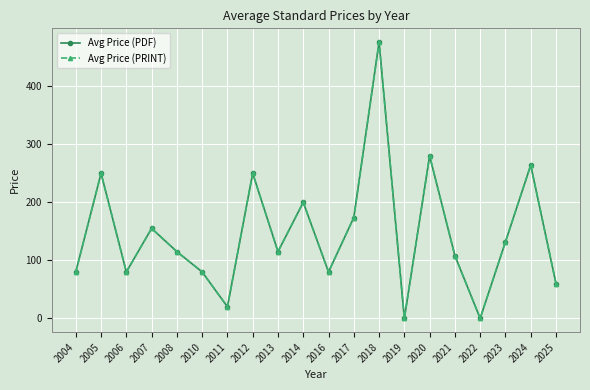

True or false: Avg Price (PDF) and Avg Price (PRINT) intersect in this chart.

False